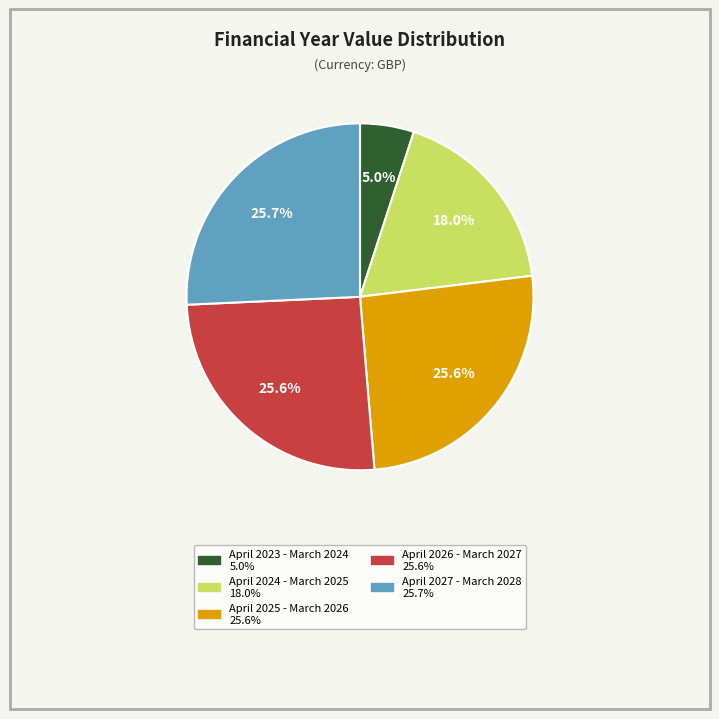

To the nearest percent, what percentage of the pie is April 2024 - March 2025?

18%